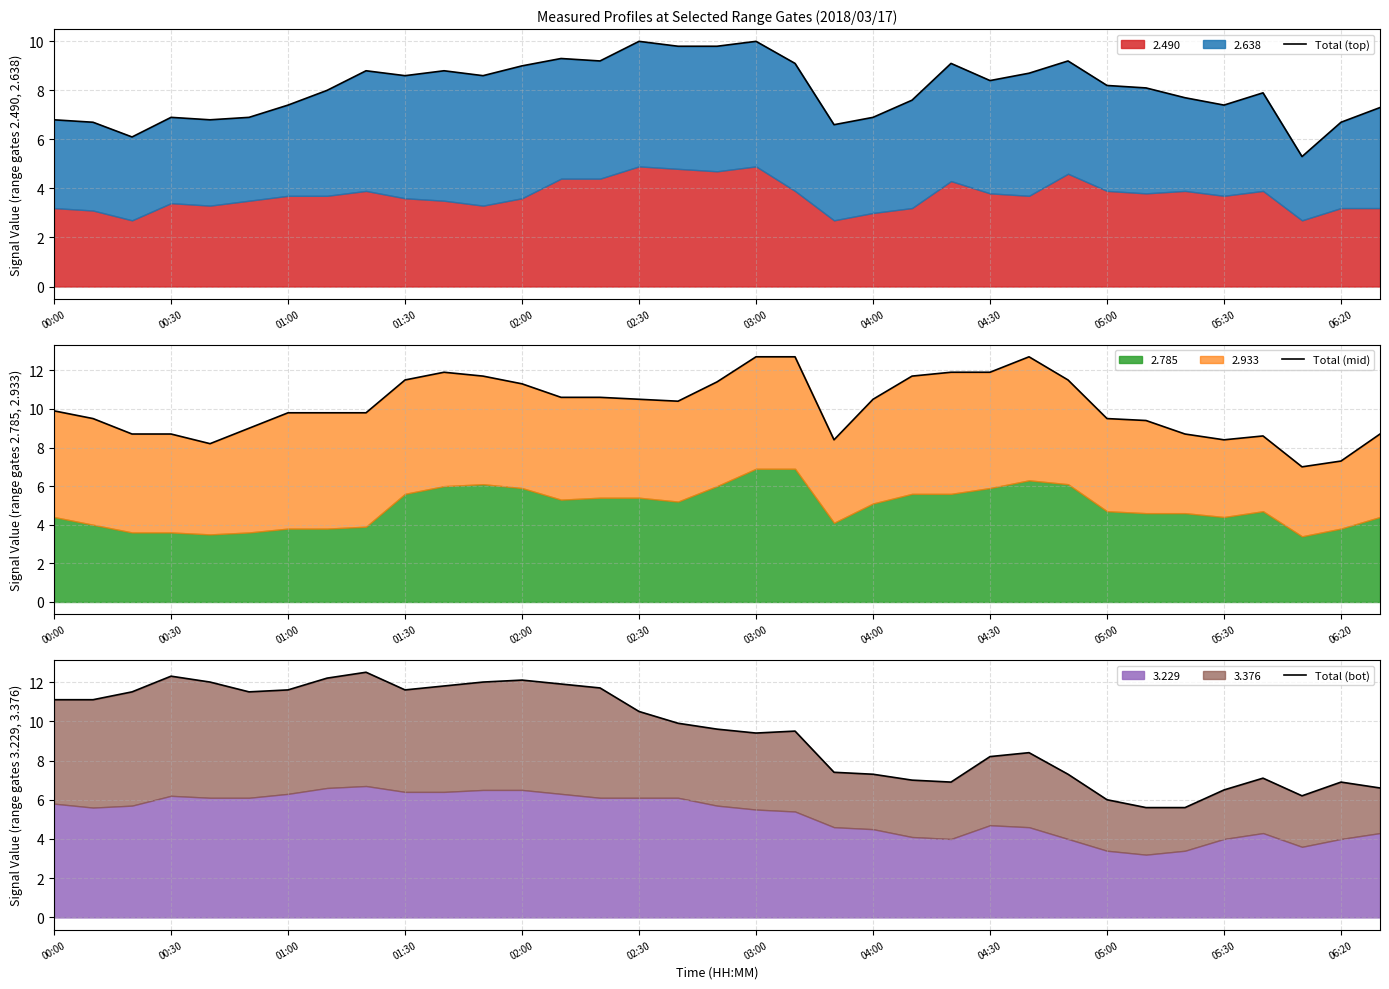

At how many categories does at least one series exceed 5?

35